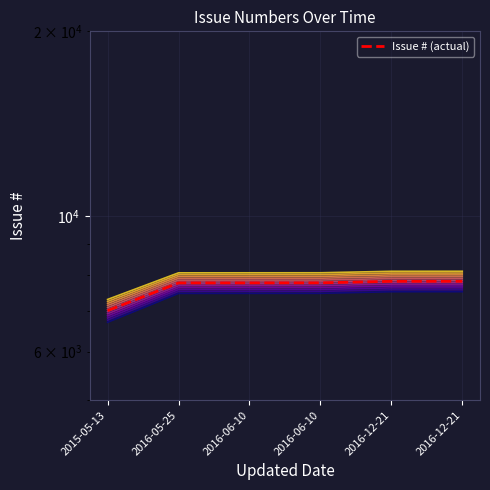

What is the ratio of the value at 2016-05-25 to the value at 2016-06-10?

1.0